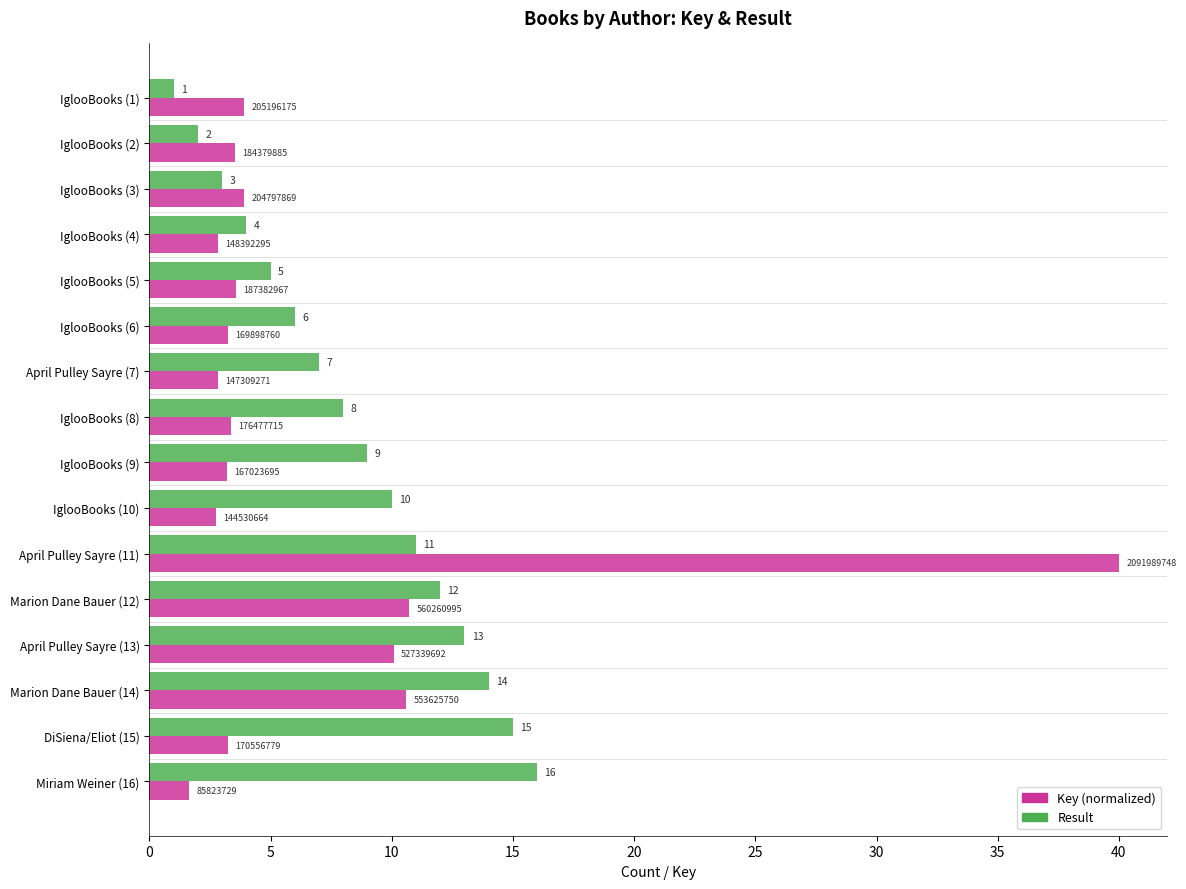

At which category is the sum across all series the highest?

April Pulley Sayre (11)